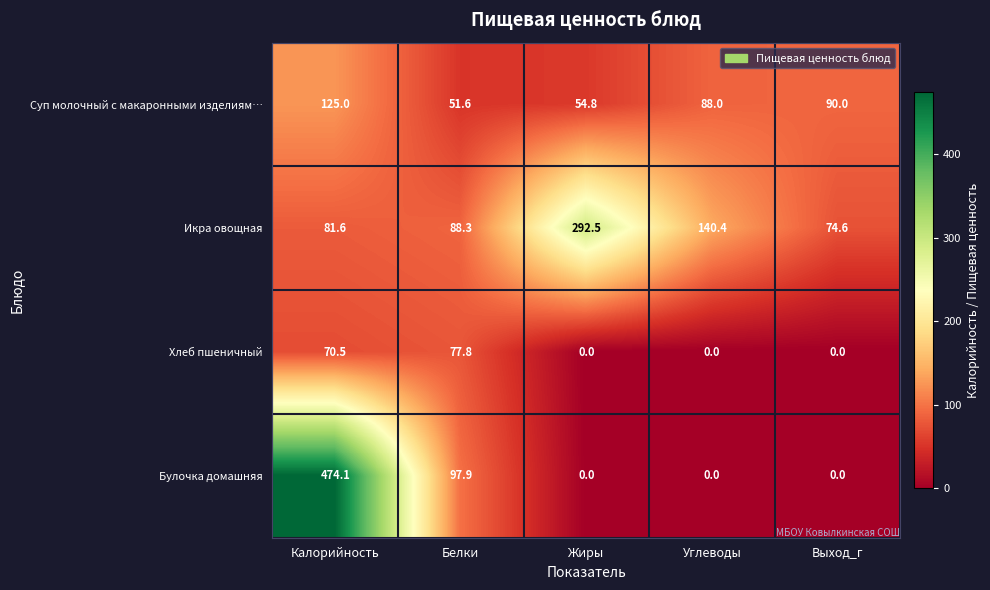

What is the total value across all series at Жиры?

347.3